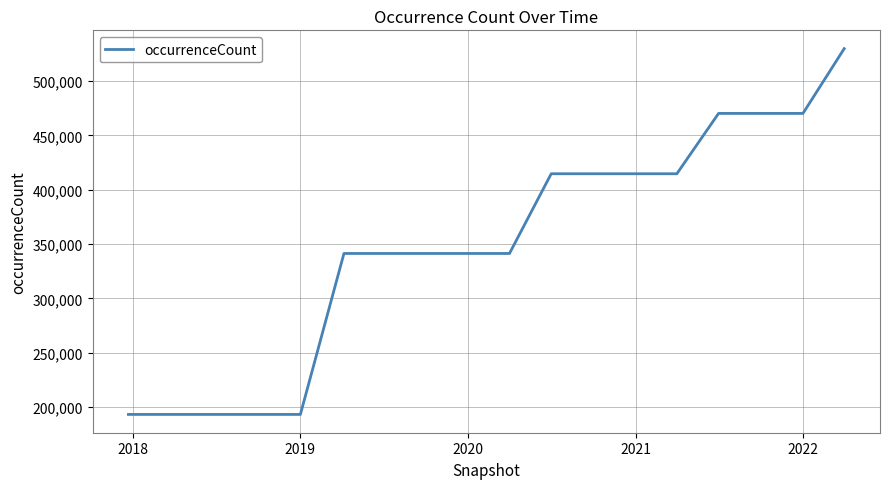

What is the sum of all values?

6271156